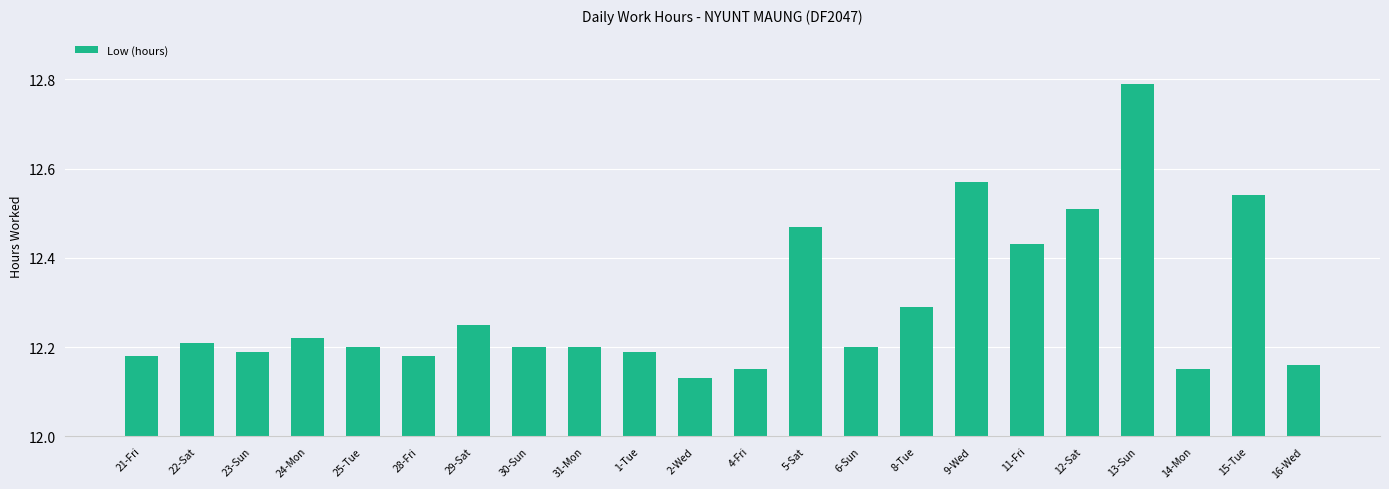

The value at 6-Sun is 12.2. True or false?

True